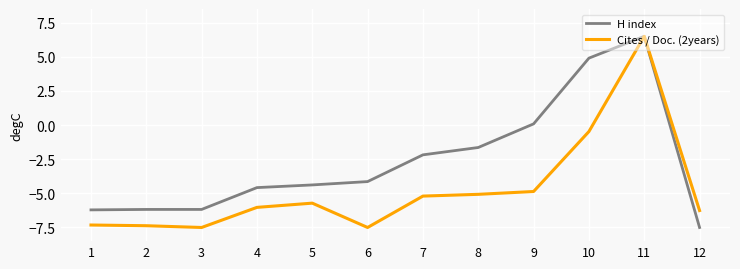

How many lines are shown in the chart?

2